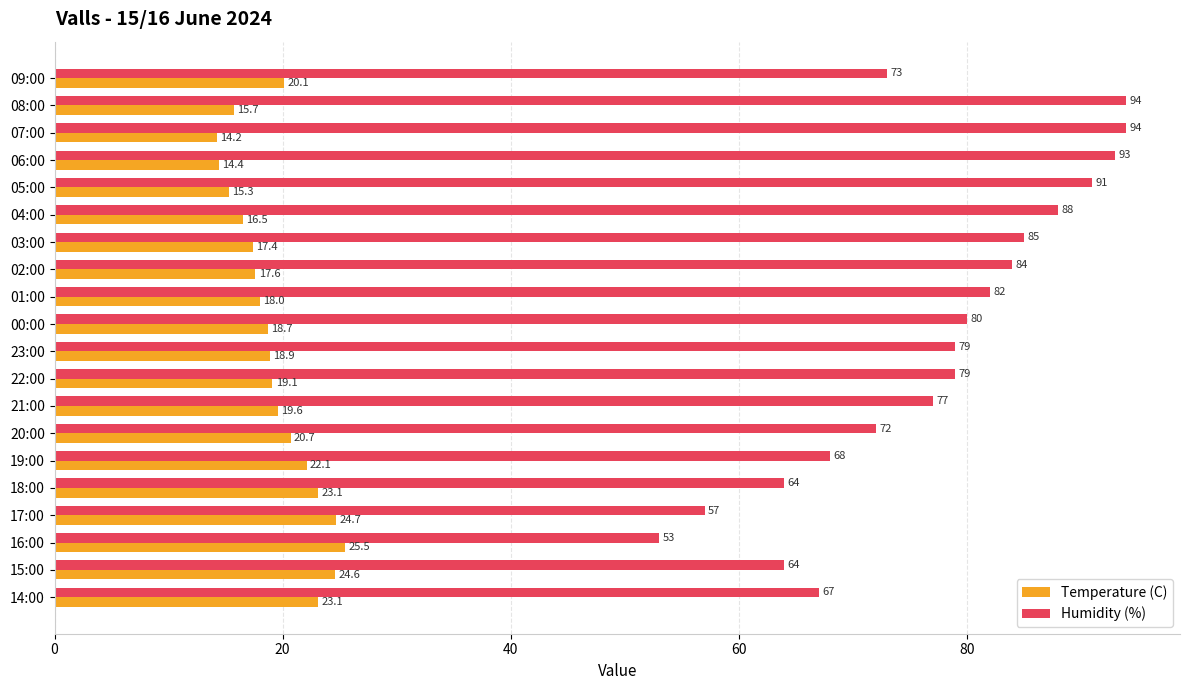

How many series are shown in this chart?

2